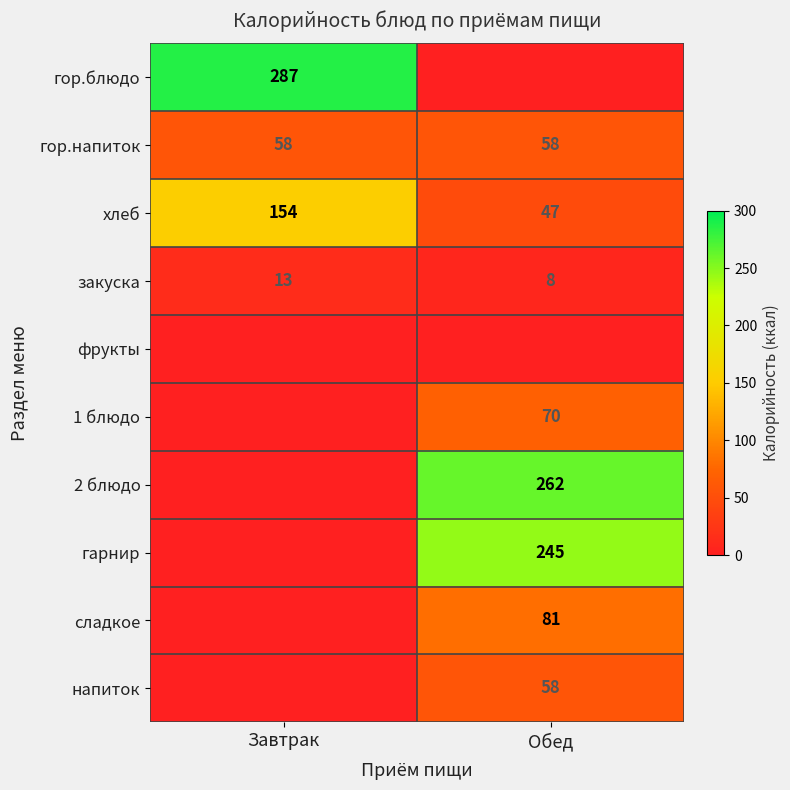

Which has a higher value, Обед or Завтрак?

Завтрак